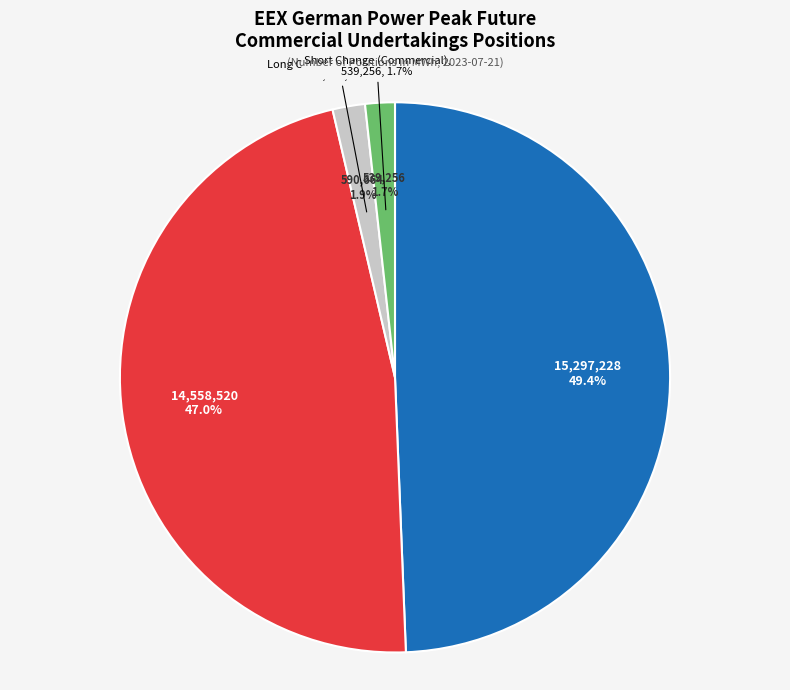

Combined, what portion of the pie is Long Total (Commercial) and Long Change (Commercial)?

51.3%